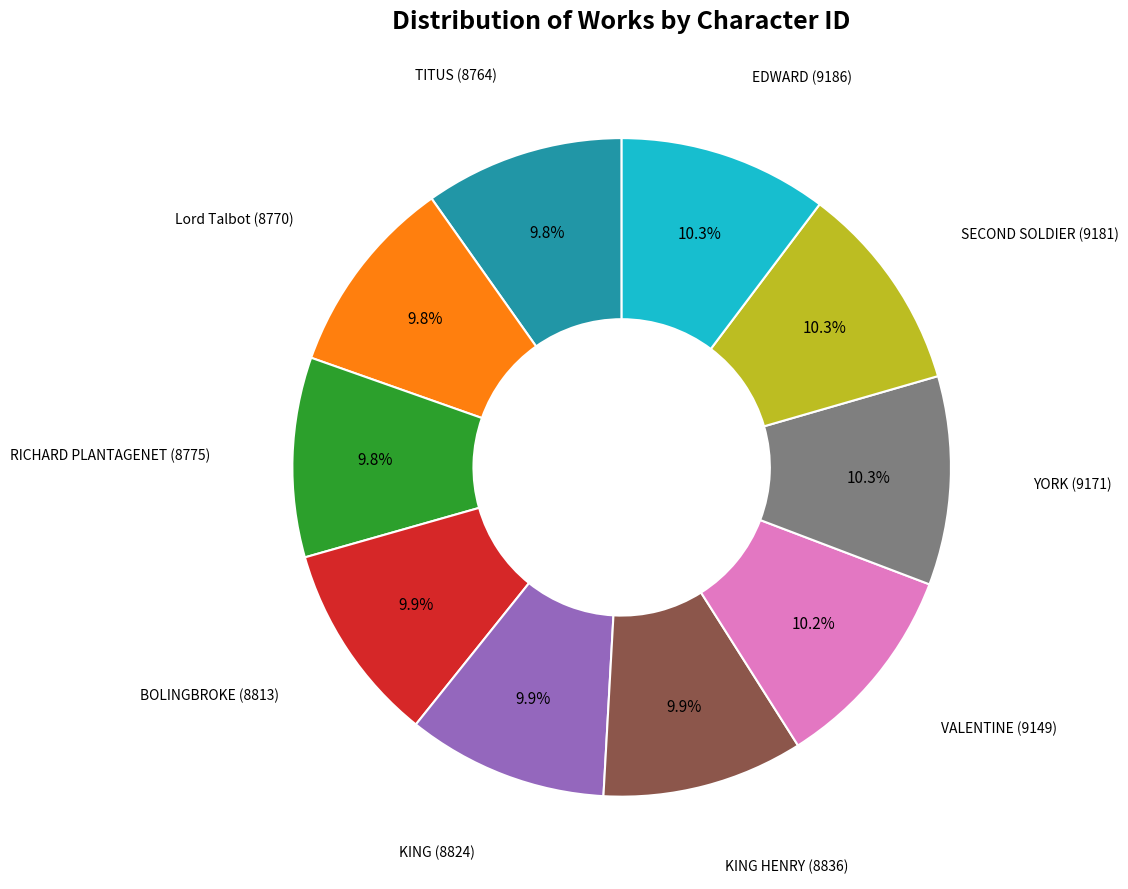

Is there a majority slice in this chart?

No